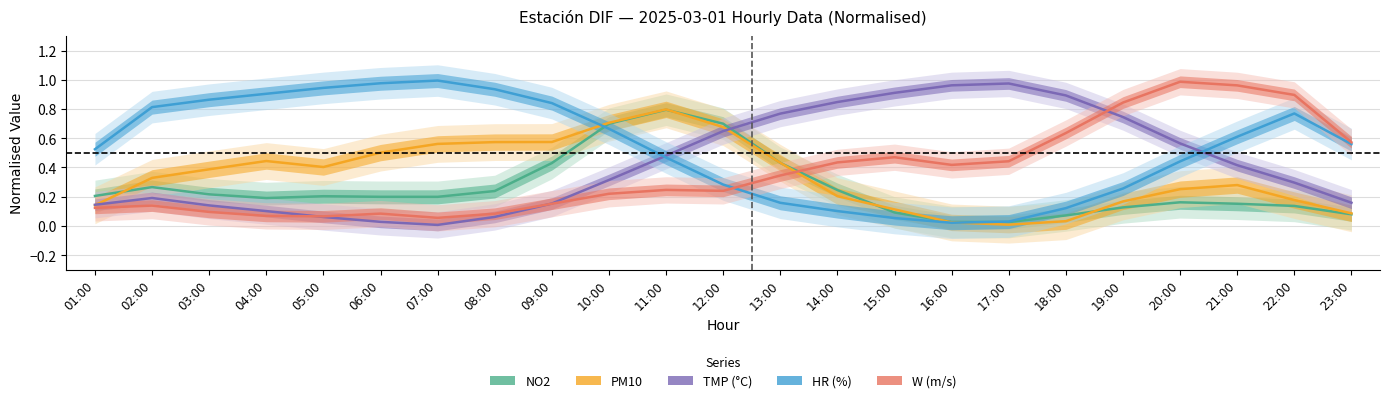

Reading right to left, what are all the values shown in this chart?

NO2: 23:00=0.1	22:00=0.1	21:00=0.2	20:00=0.2	19:00=0.1	18:00=0.1	17:00=0.0	16:00=0.0	15:00=0.1	14:00=0.2	13:00=0.4	12:00=0.7	11:00=0.8	10:00=0.7	09:00=0.4	08:00=0.2	07:00=0.2	06:00=0.2	05:00=0.2	04:00=0.2	03:00=0.2	02:00=0.3	01:00=0.2
PM10: 23:00=0.1	22:00=0.2	21:00=0.3	20:00=0.3	19:00=0.2	18:00=0.0	17:00=0.0	16:00=0.0	15:00=0.1	14:00=0.2	13:00=0.4	12:00=0.7	11:00=0.8	10:00=0.7	09:00=0.6	08:00=0.6	07:00=0.6	06:00=0.5	05:00=0.4	04:00=0.4	03:00=0.4	02:00=0.3	01:00=0.1
TMP: 23:00=0.2	22:00=0.3	21:00=0.4	20:00=0.6	19:00=0.7	18:00=0.9	17:00=1.0	16:00=1.0	15:00=0.9	14:00=0.8	13:00=0.8	12:00=0.6	11:00=0.5	10:00=0.3	09:00=0.2	08:00=0.1	07:00=0.0	06:00=0.0	05:00=0.1	04:00=0.1	03:00=0.1	02:00=0.2	01:00=0.1
HR: 23:00=0.6	22:00=0.8	21:00=0.6	20:00=0.4	19:00=0.3	18:00=0.1	17:00=0.0	16:00=0.0	15:00=0.1	14:00=0.1	13:00=0.2	12:00=0.3	11:00=0.5	10:00=0.7	09:00=0.8	08:00=0.9	07:00=1.0	06:00=1.0	05:00=0.9	04:00=0.9	03:00=0.9	02:00=0.8	01:00=0.5
W: 23:00=0.6	22:00=0.9	21:00=1.0	20:00=1.0	19:00=0.8	18:00=0.6	17:00=0.4	16:00=0.4	15:00=0.5	14:00=0.4	13:00=0.3	12:00=0.2	11:00=0.2	10:00=0.2	09:00=0.2	08:00=0.1	07:00=0.1	06:00=0.1	05:00=0.1	04:00=0.1	03:00=0.1	02:00=0.1	01:00=0.1